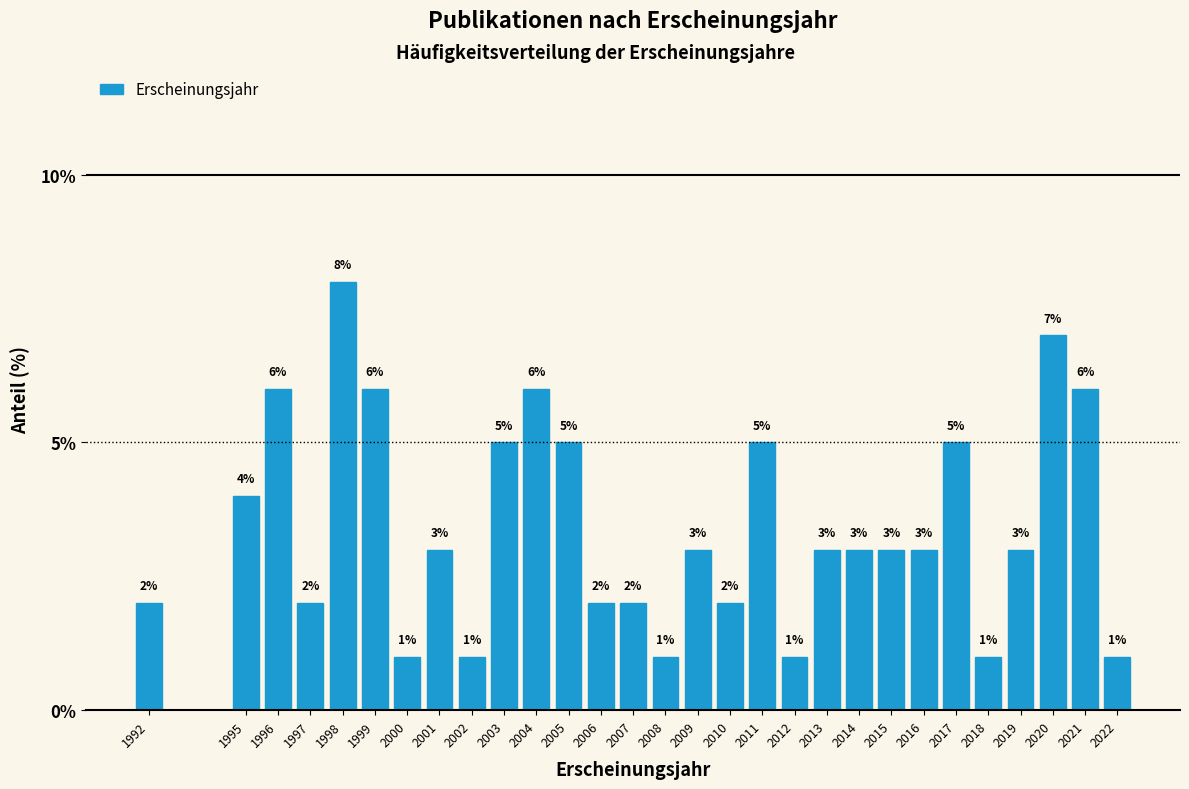

Reading right to left, transcribe all the data shown in this chart.

1.0	6.0	7.0	3.0	1.0	5.0	3.0	3.0	3.0	3.0	1.0	5.0	2.0	3.0	1.0	2.0	2.0	5.0	6.0	5.0	1.0	3.0	1.0	6.0	8.0	2.0	6.0	4.0	2.0